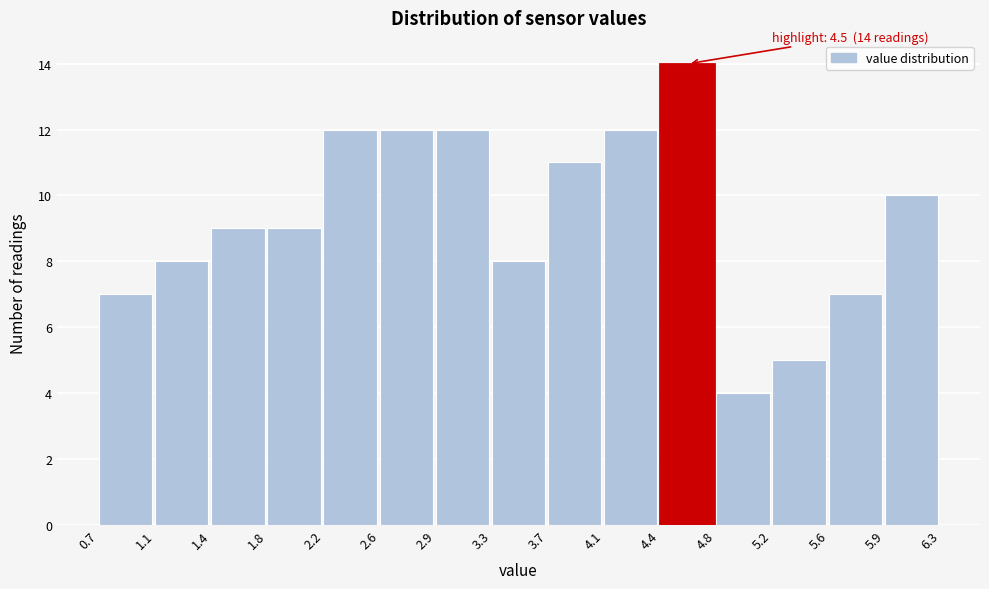

Over which range of the x-axis is the bar tallest?

4.4 to 4.8